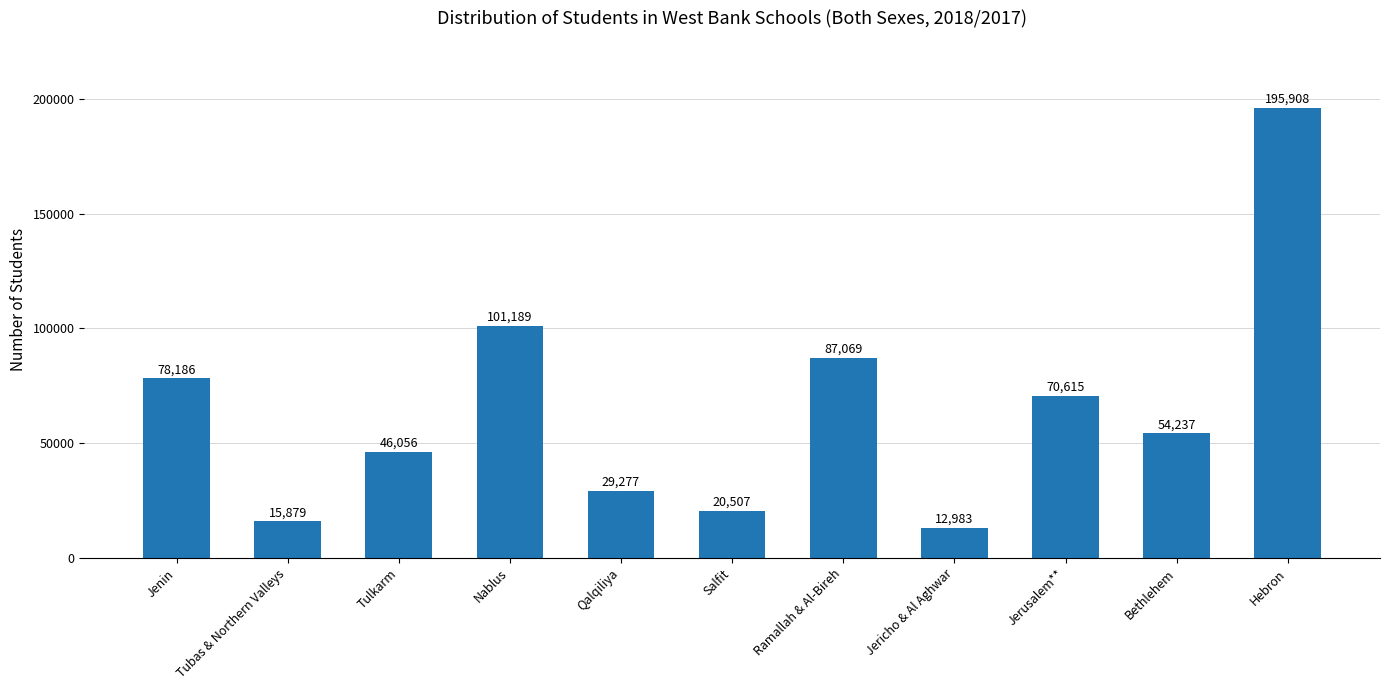

How many categories are shown in the chart?

11